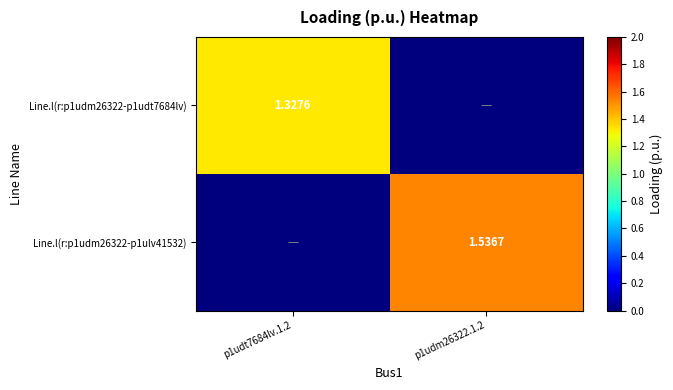

What is the sum of all Line.l(r:p1udm26322-p1ulv41532) values?

1.5